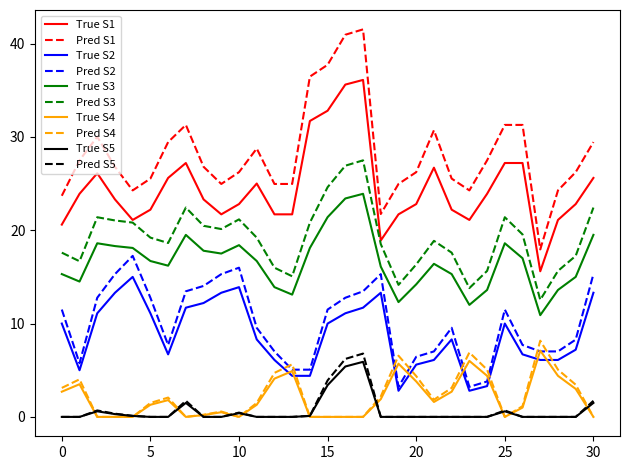

True or false: True S1 and Pred S4 intersect in this chart.

False